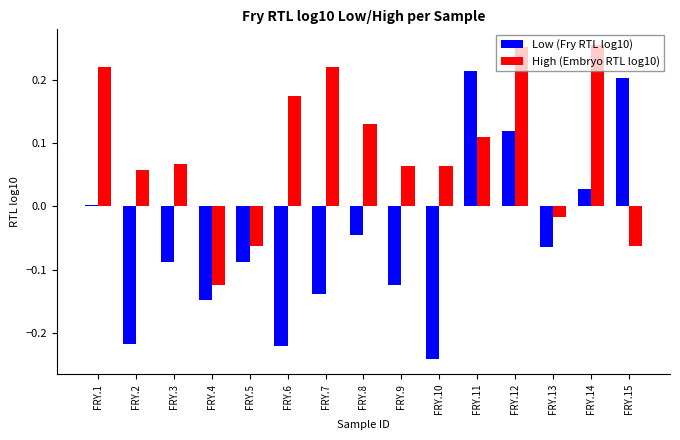

What are all the series names shown in the legend?

Low (Fry RTL log10), High (Embryo RTL log10)